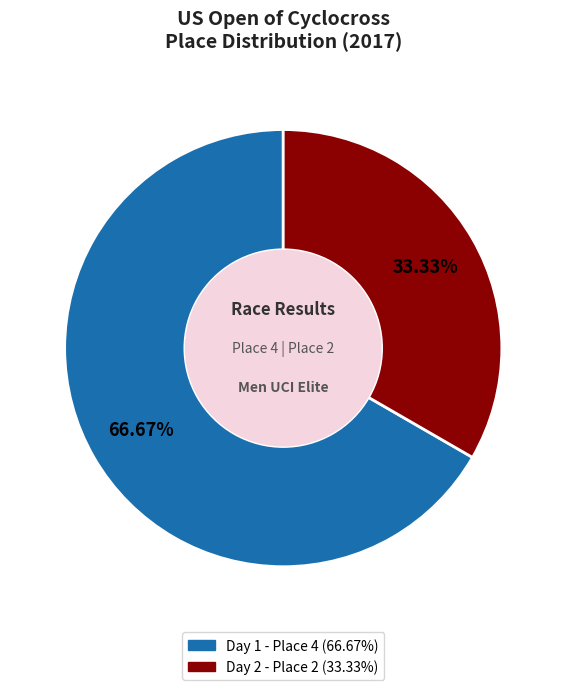

Is there any slice that represents more than half of the pie?

Yes